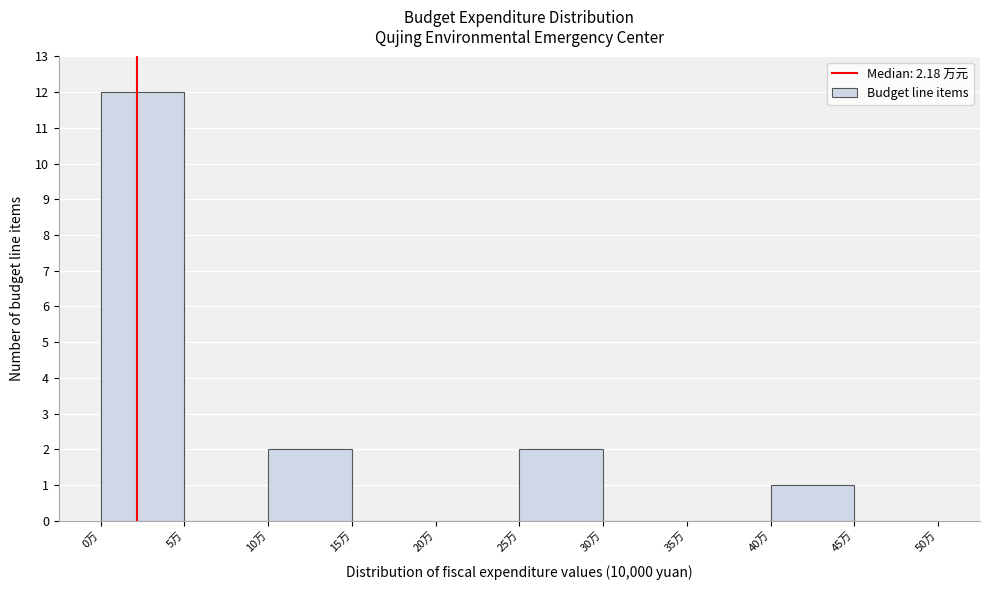

Reading left to right, transcribe this chart: for each bar, give the range it covers on the x-axis and its height. The values are not printed on the chart, so give them approximately, as read against the axis.

0 to 5: 12
5 to 10: 0
10 to 15: 2
15 to 20: 0
20 to 25: 0
25 to 30: 2
30 to 35: 0
35 to 40: 0
40 to 45: 1
45 to 50: 0